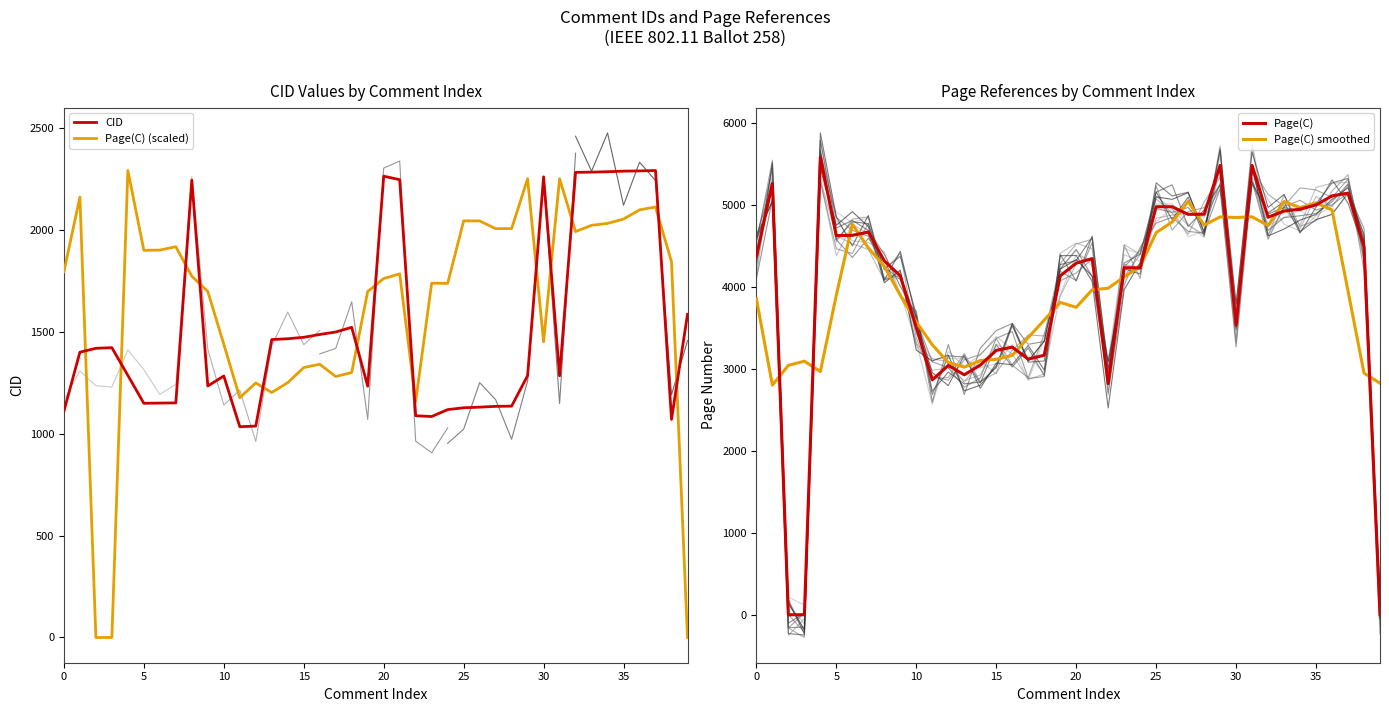

True or false: Page(C) and Page(C) (scaled) cross at least once.

False